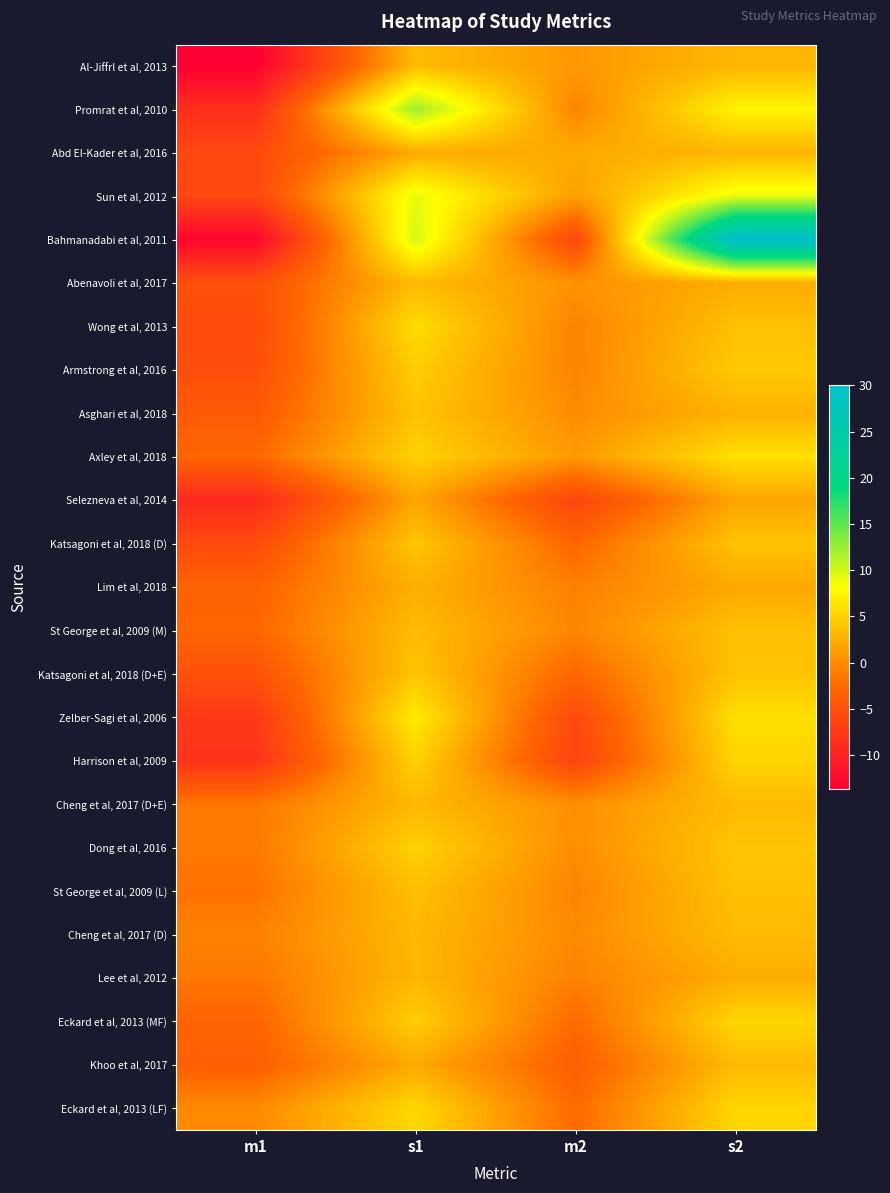

How many series are shown in this chart?

25